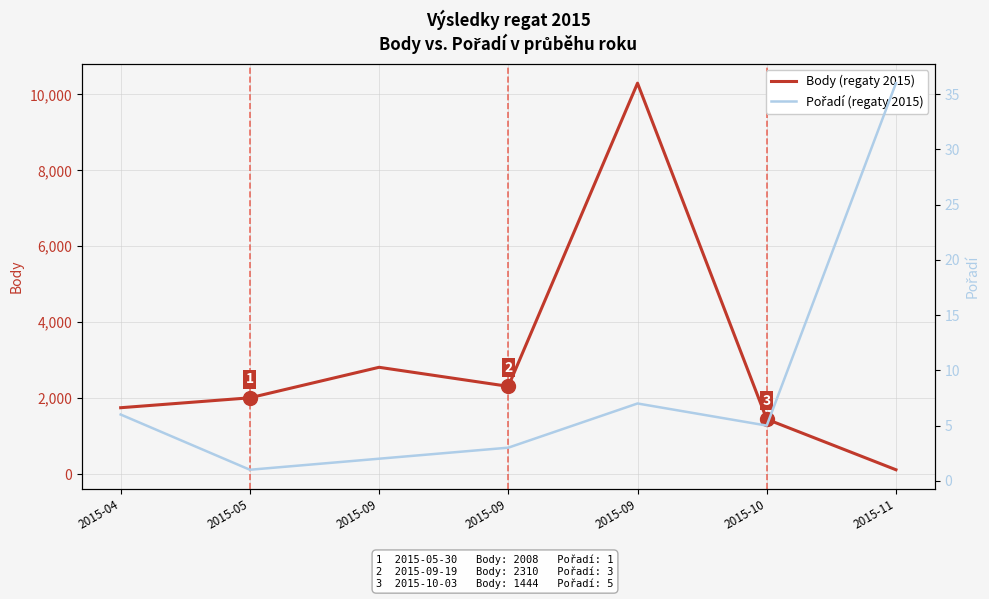

True or false: Pořadí (regaty 2015) has more than 2 interior local peaks.

False